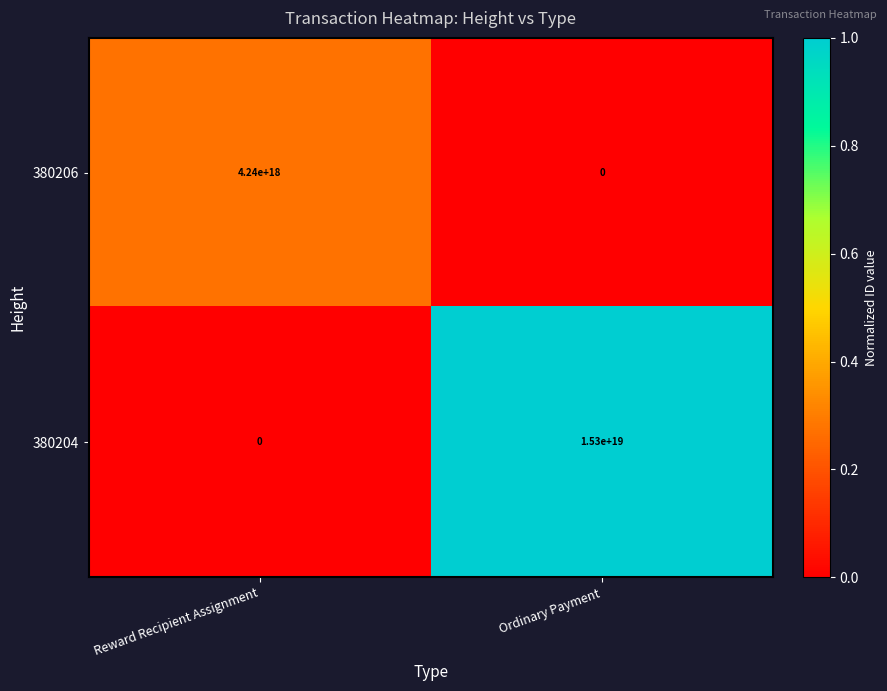

Which series has the largest total across all categories?

380204